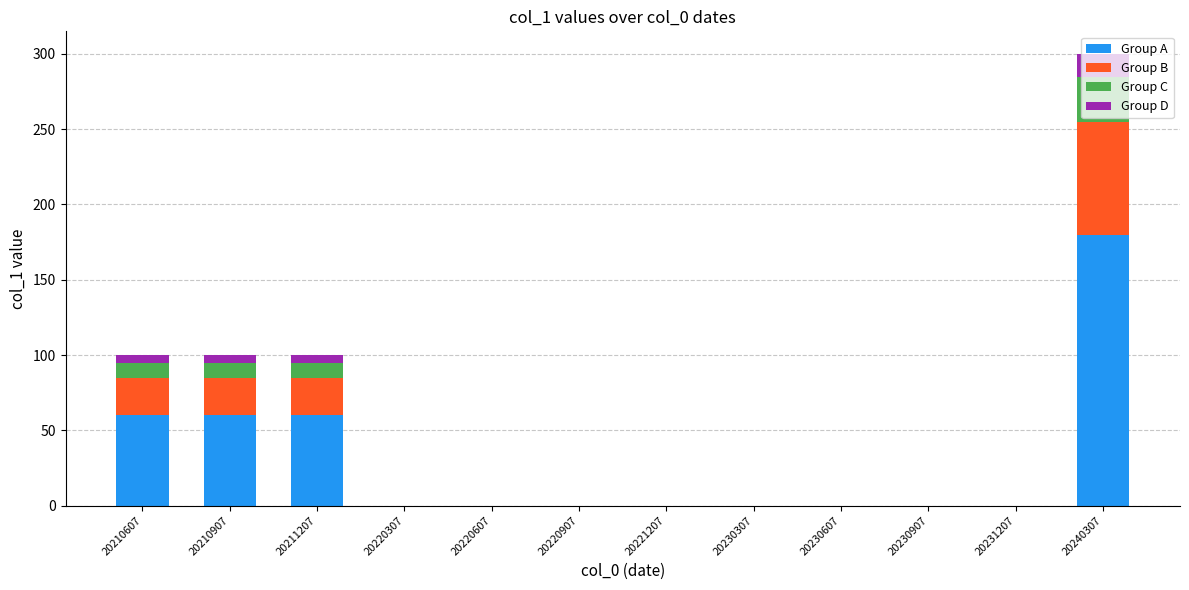

What is the highest value of the Group A series?

180